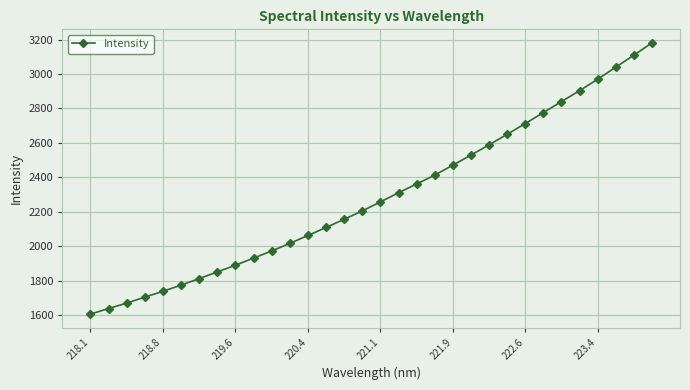

What is the value of the 31st point from the left?

3109.4